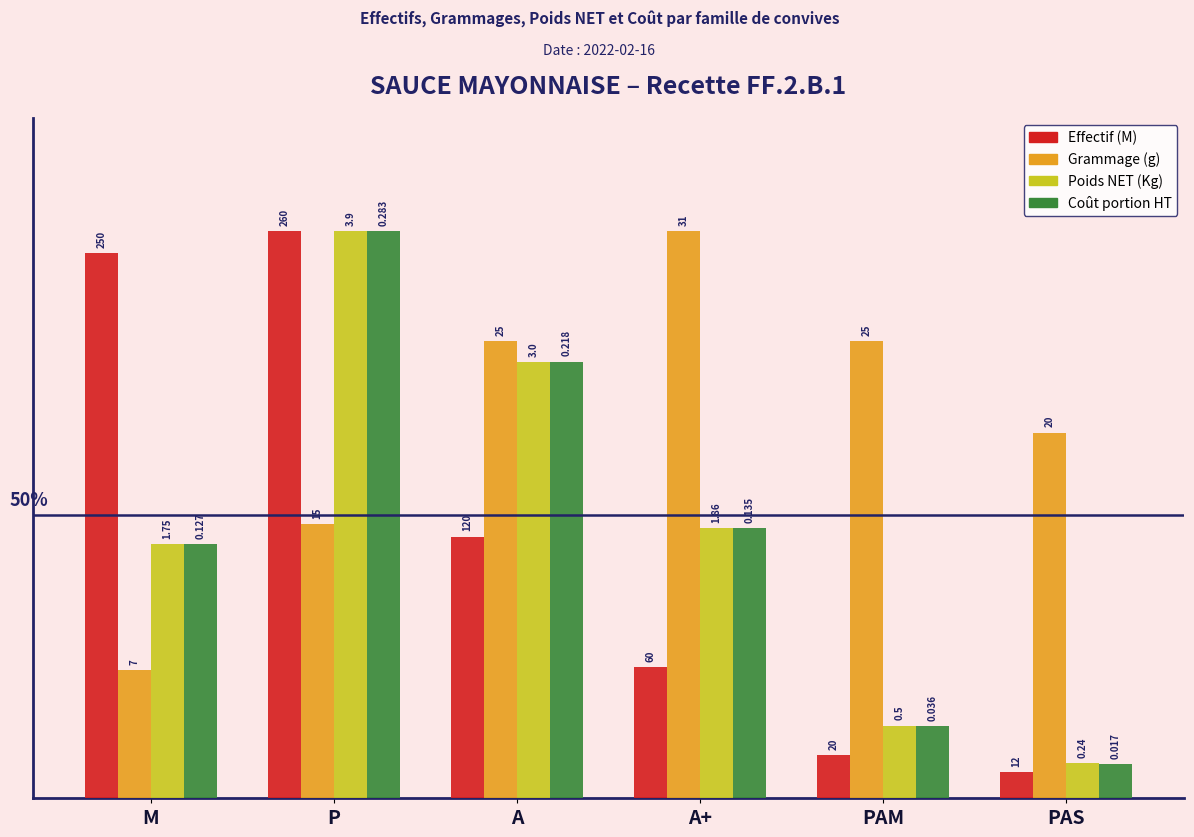

What is the sum of the Coût portion HT values at A and M?

121.9